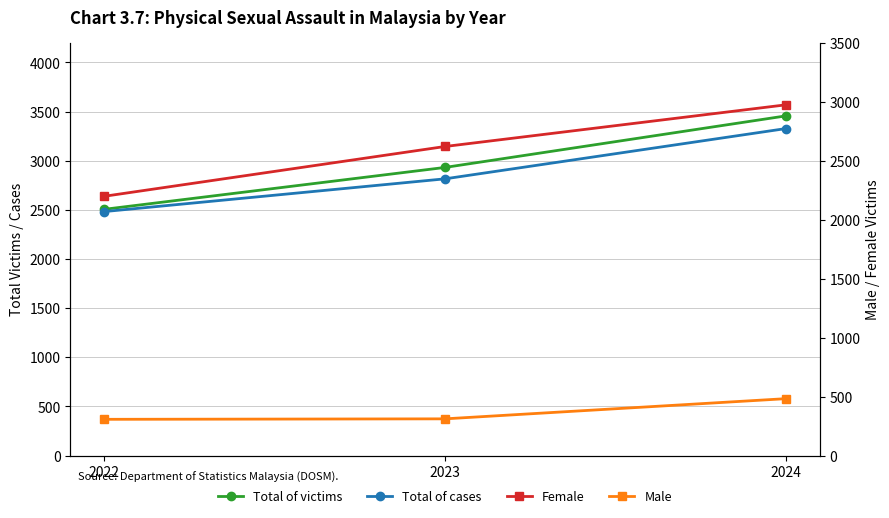

How many values in the Female series are below 2620?

1